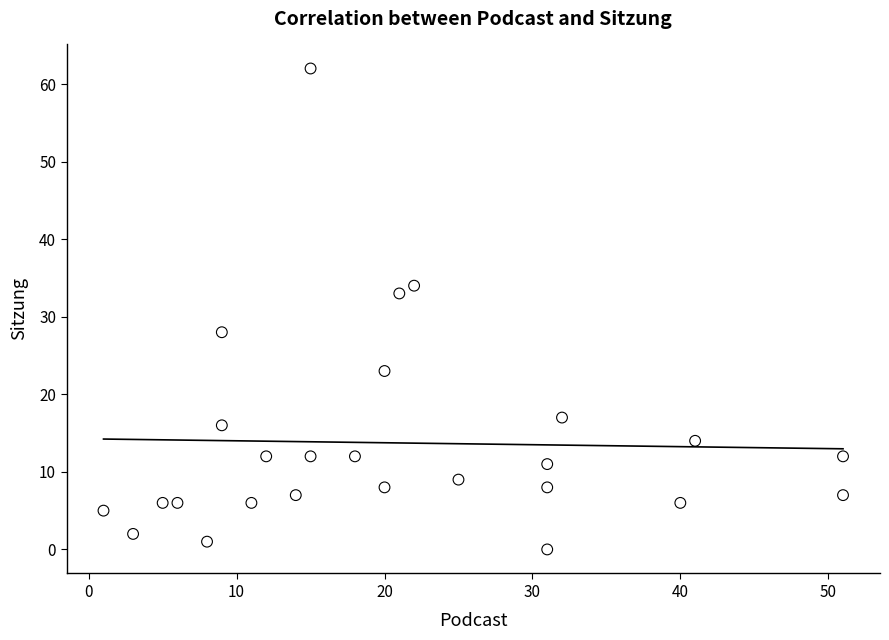

What Y value in the scatter plot is closest to 31?

33